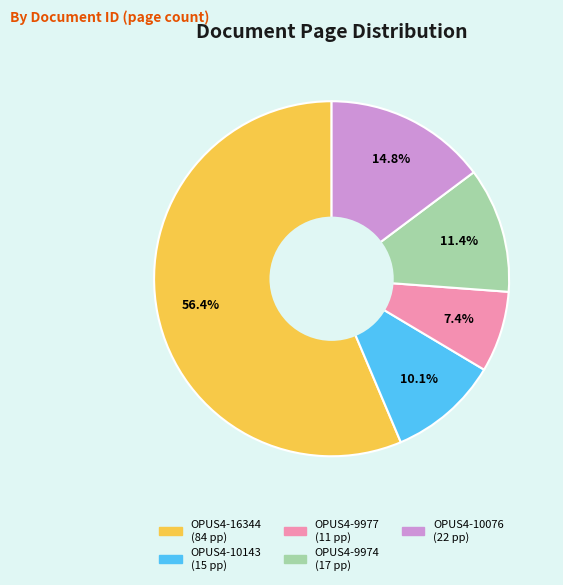

How much of the chart is everything except OPUS4-9977?

92.6%